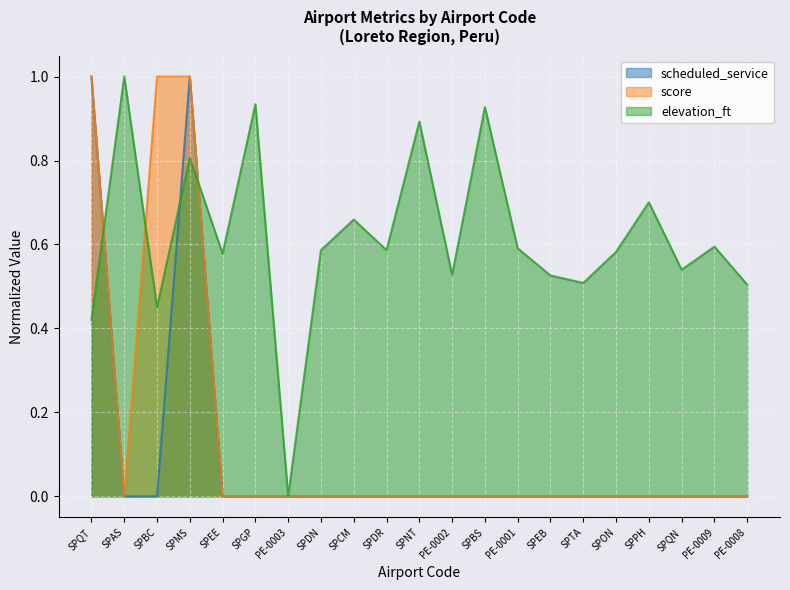

Reading left to right, extract all data points from this chart.

scheduled_service: 1.0	0.0	0.0	1.0	0.0	0.0	0.0	0.0	0.0	0.0	0.0	0.0	0.0	0.0	0.0	0.0	0.0	0.0	0.0	0.0	0.0
score: 1.0	0.0	1.0	1.0	0.0	0.0	0.0	0.0	0.0	0.0	0.0	0.0	0.0	0.0	0.0	0.0	0.0	0.0	0.0	0.0	0.0
elevation_ft: 0.4	1.0	0.5	0.8	0.6	0.9	0.0	0.6	0.7	0.6	0.9	0.5	0.9	0.6	0.5	0.5	0.6	0.7	0.5	0.6	0.5